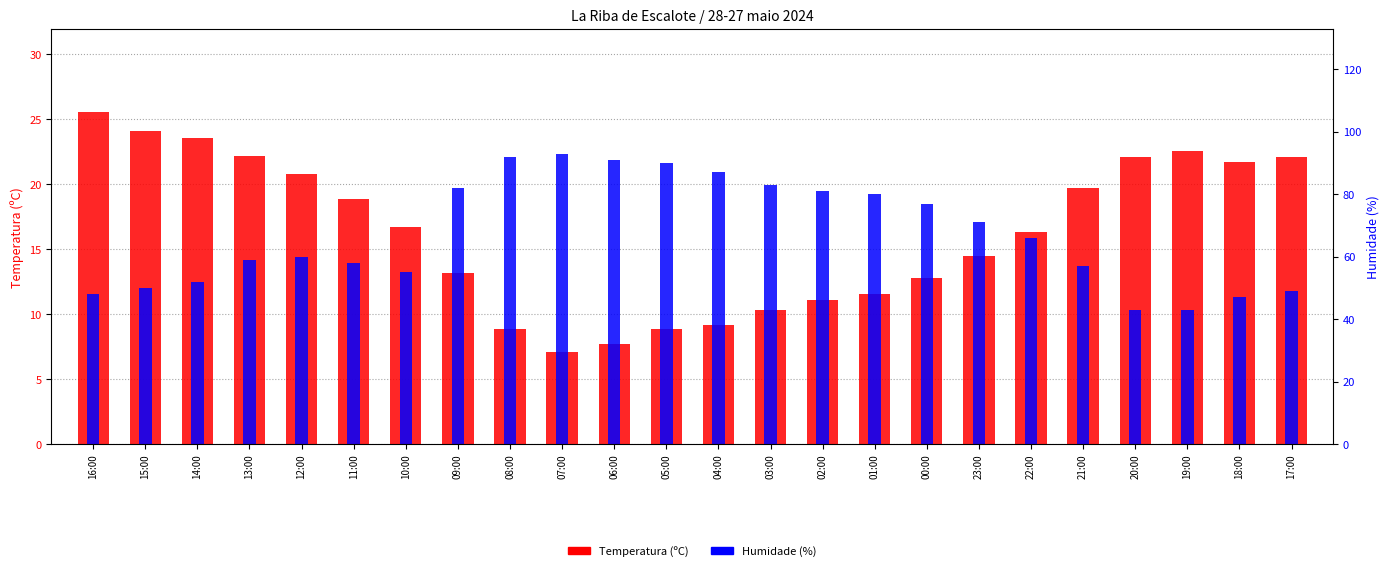

How many bars are there in each group?

2